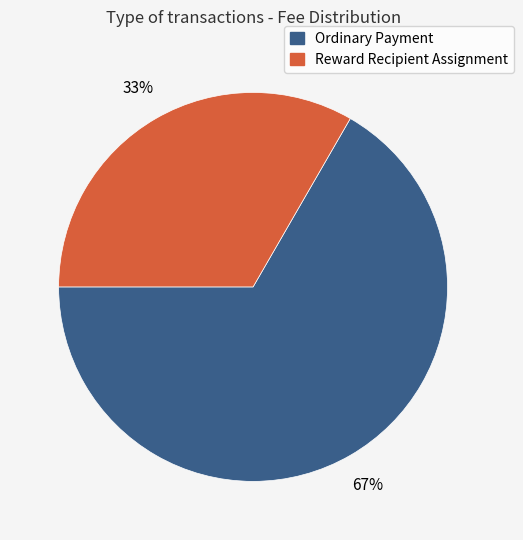

Combined, do Reward Recipient Assignment and Ordinary Payment account for over 50%?

Yes